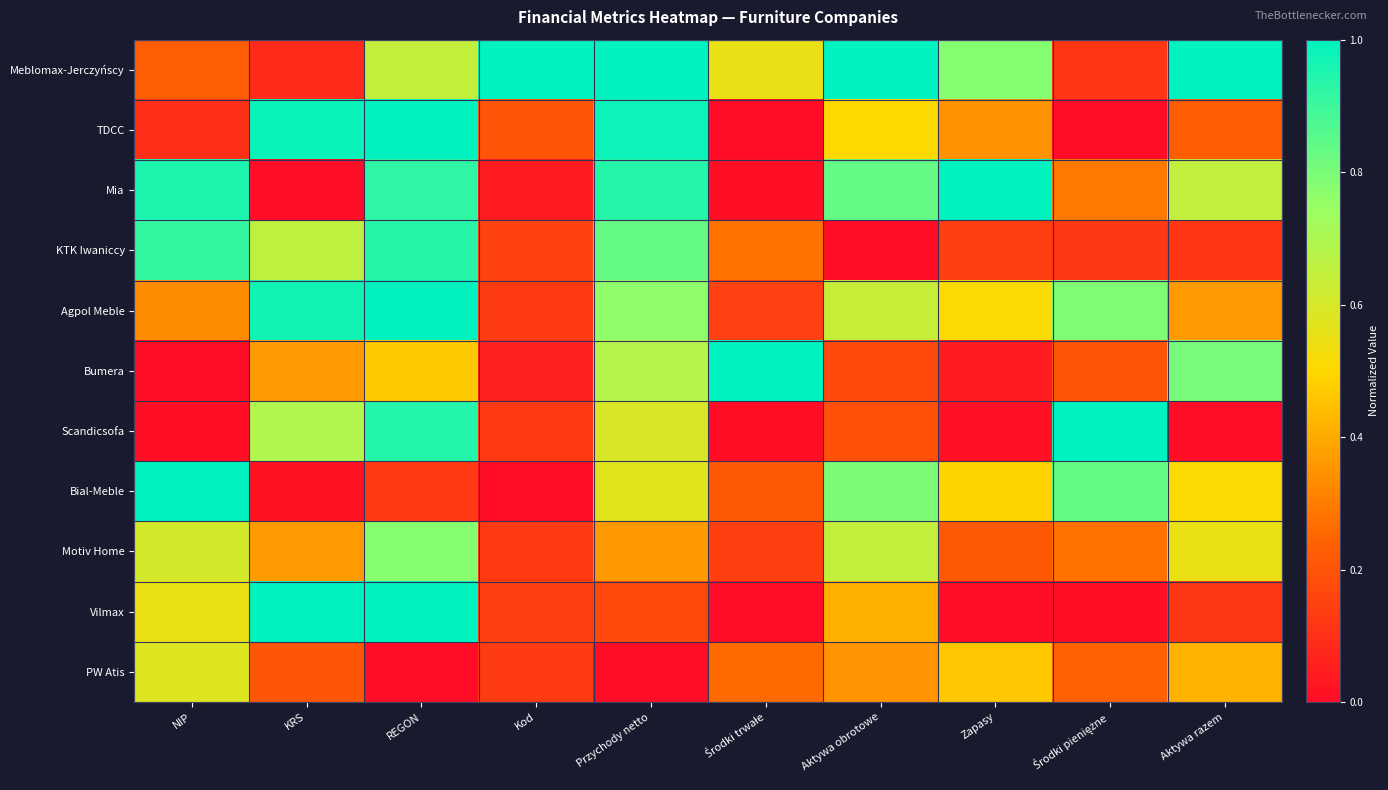

Between Kod and Środki pieniężne, which is larger?

Kod